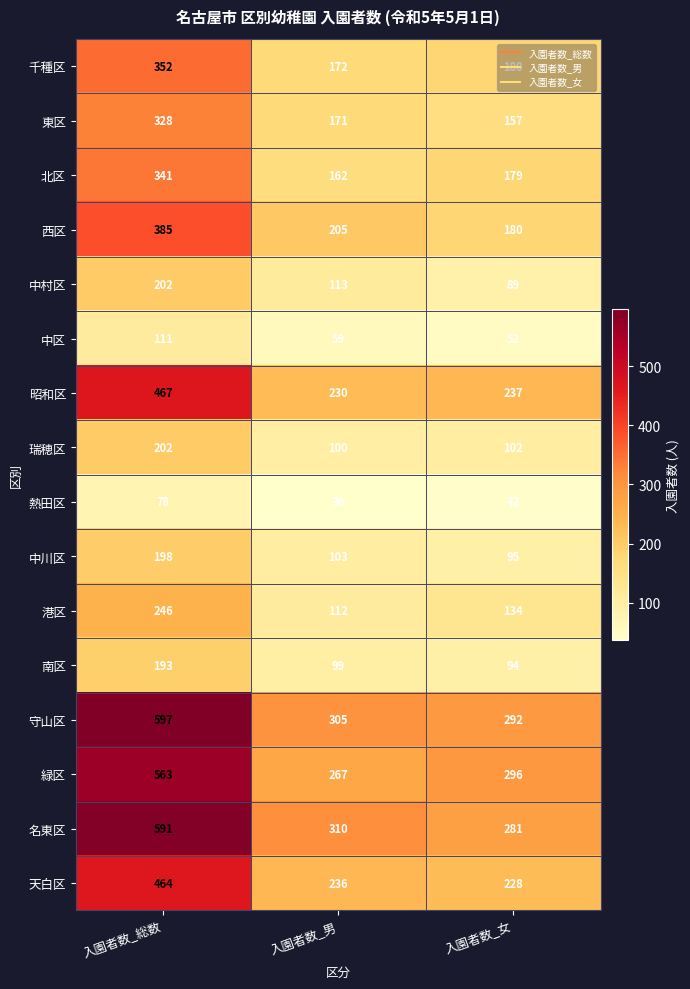

Rank the categories by 緑区 value from lowest to highest.

入園者数_男, 入園者数_女, 入園者数_総数